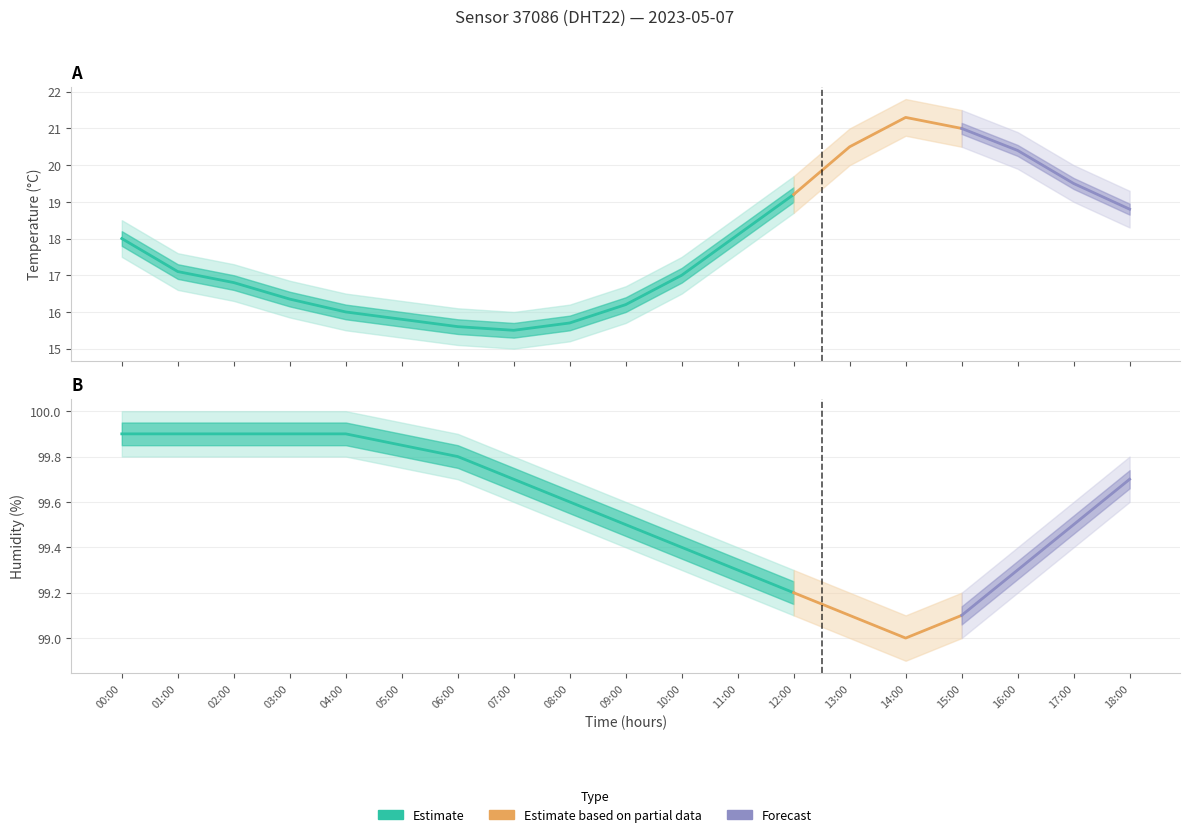

What is the label of the 9th point from the left?

08:00